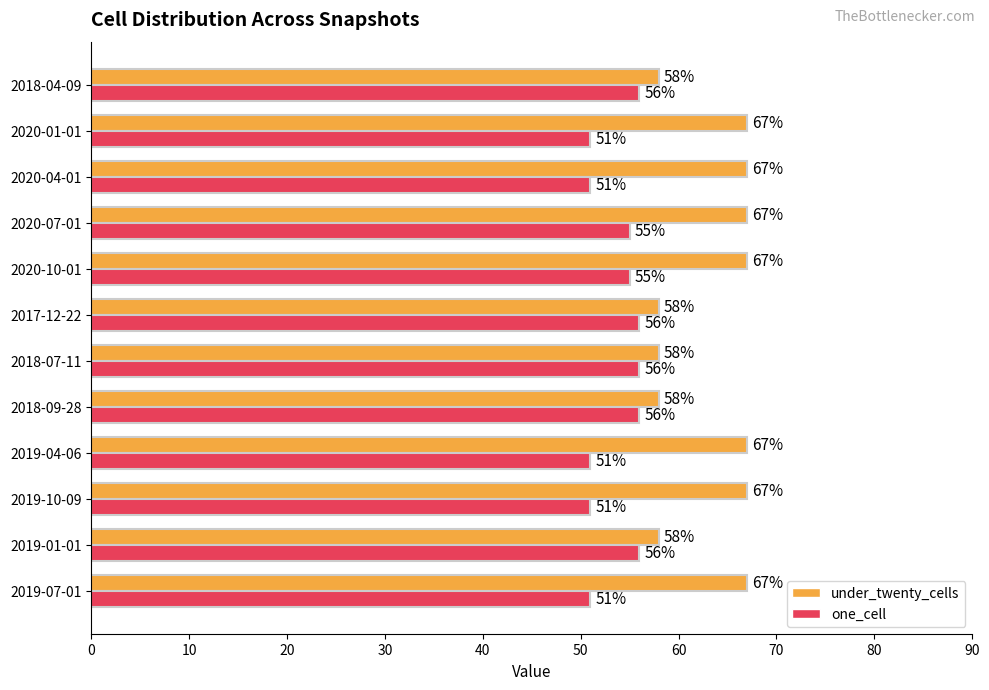

Which series has the largest total across all categories?

under_twenty_cells